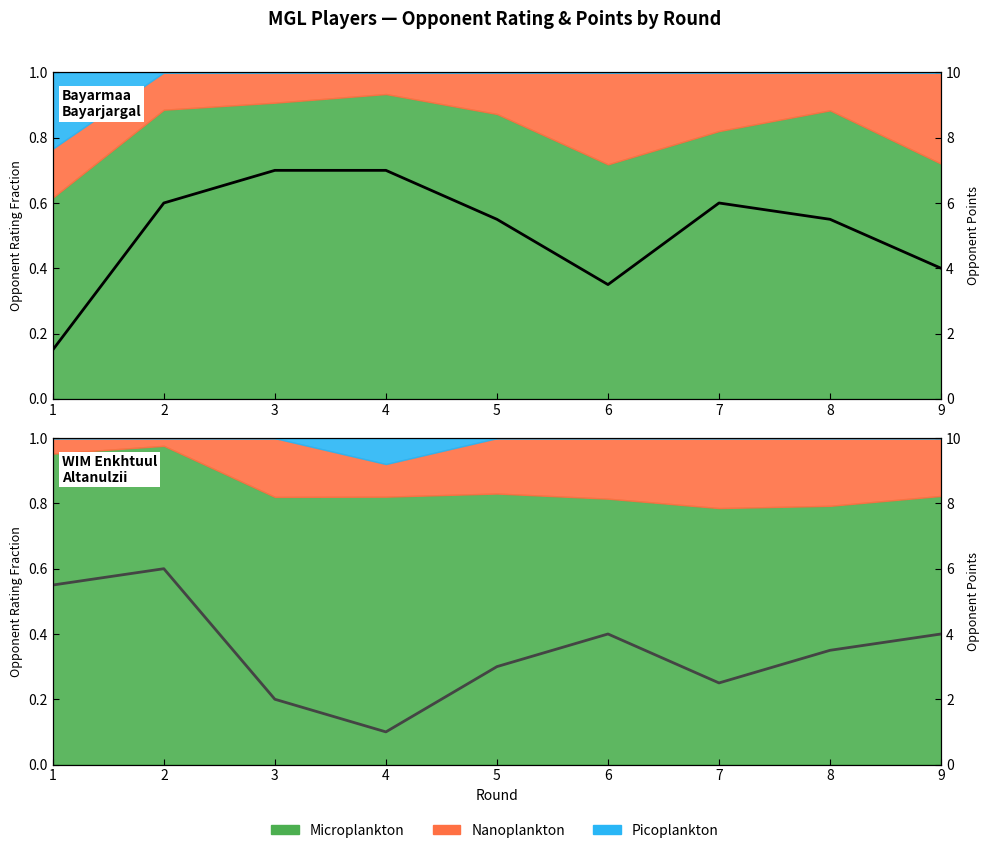

What is the minimum value for Bayarmaa Points?

1.5